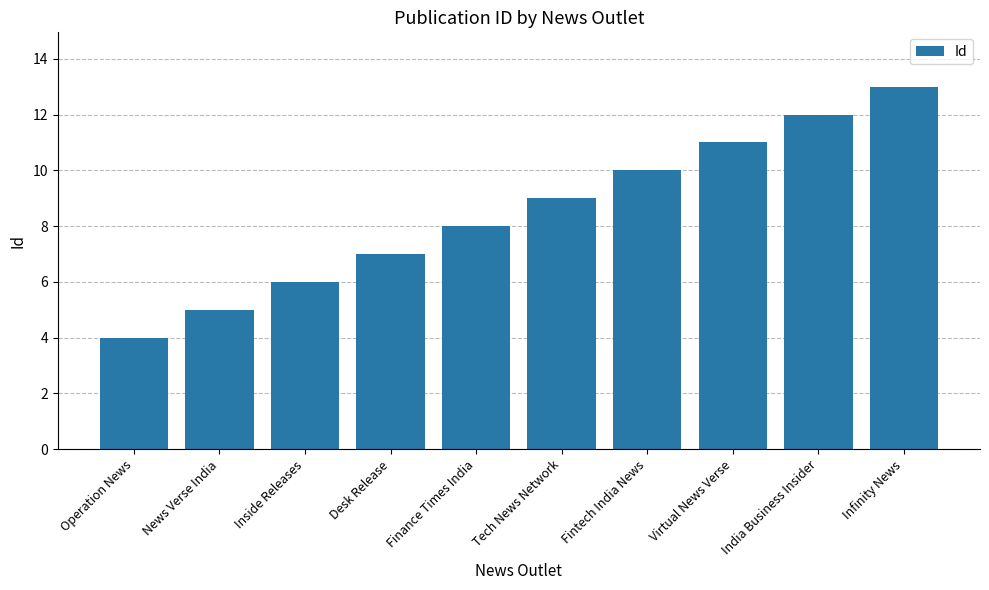

What is the greatest value displayed?

13